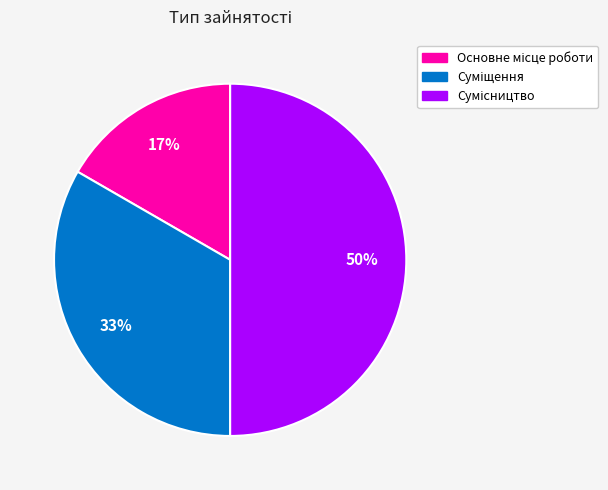

Rank the categories by value from highest to lowest.

Сумісництво, Суміщення, Основне місце роботи